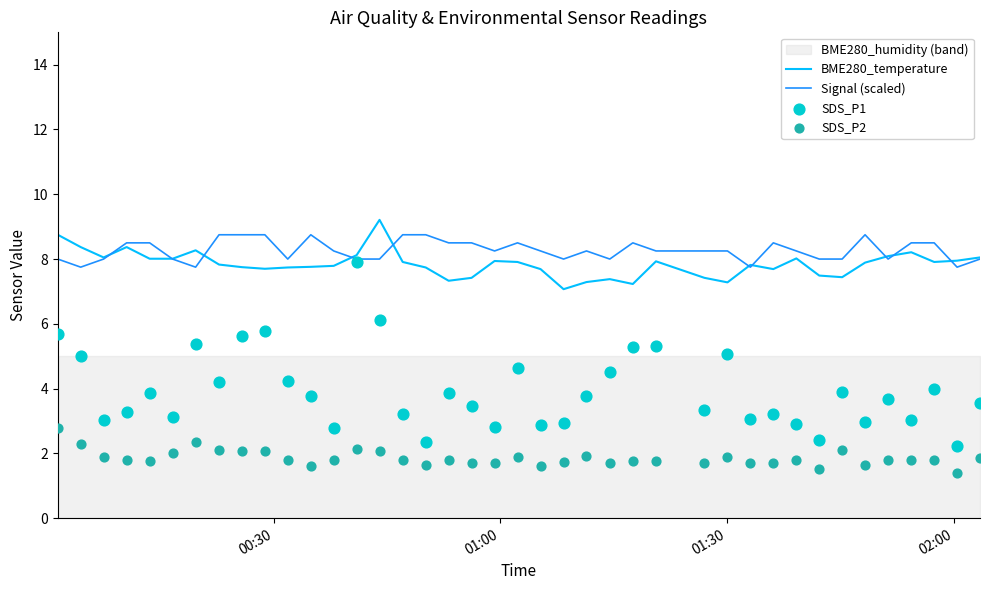

What is the minimum value for BME280_temperature?

7.1